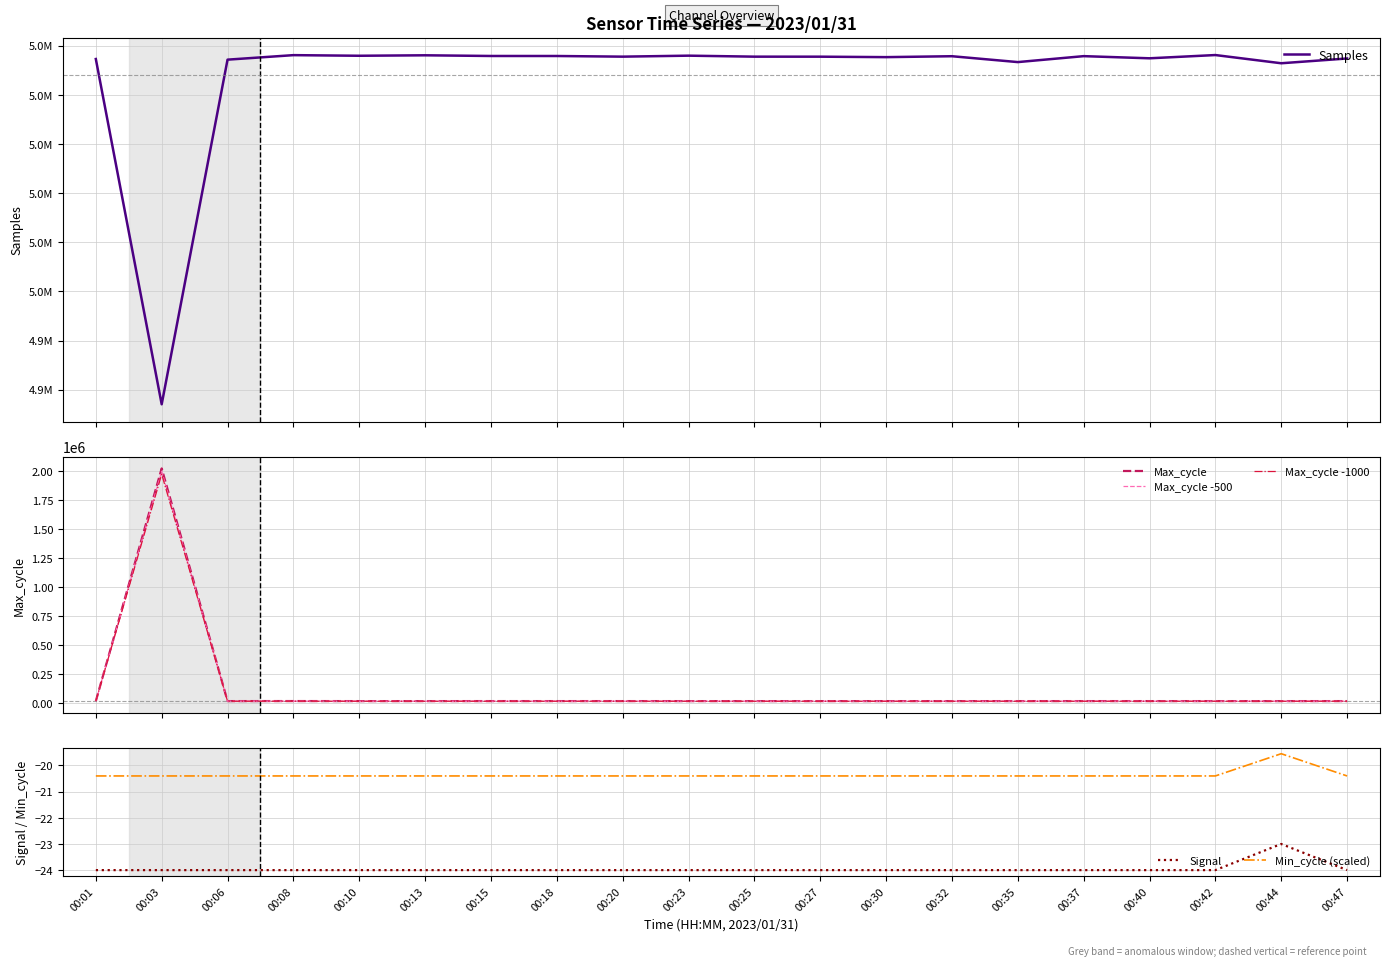

True or false: Max_cycle -500 and Max_cycle -1000 intersect in this chart.

False